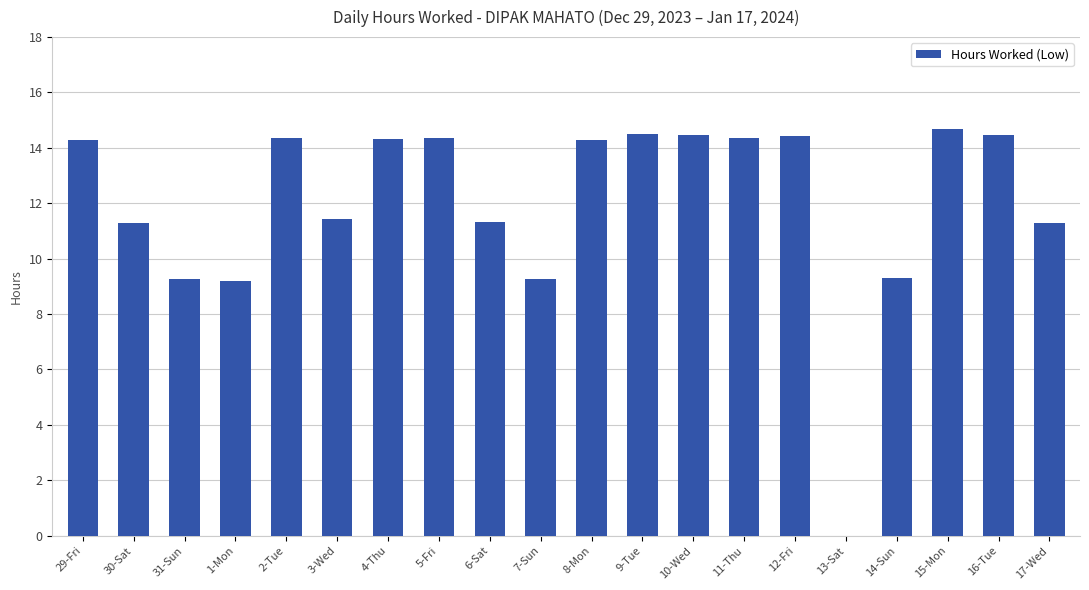

Are the bars horizontal?

No